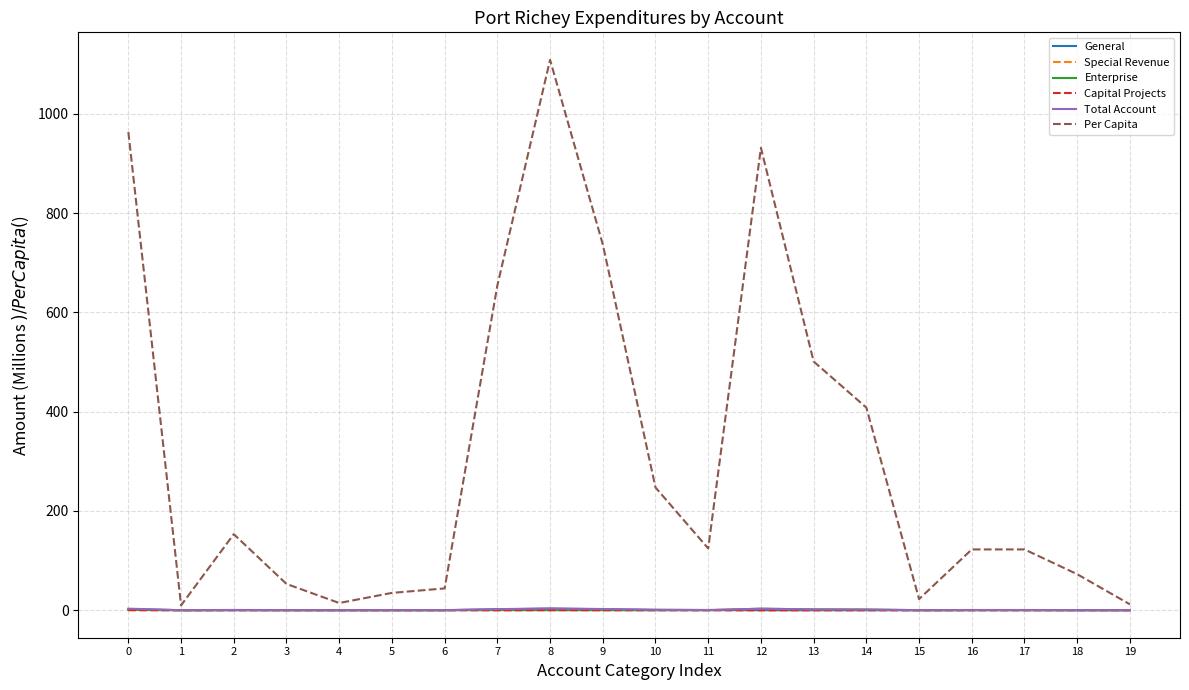

Does the chart have visible grid lines?

Yes